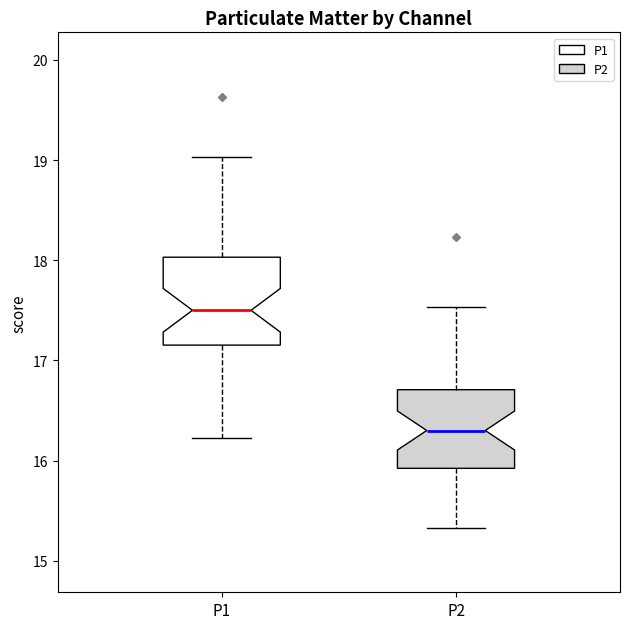

Reading left to right, transcribe this box plot: for each box, give where its median line is, the range the box spans, and where its two whiskers end, as read against the y-axis. The values are not printed on the chart, so give them approximately, as read against the axis.

P1: median 17.5, box 17.2 to 18.0, whiskers 16.2 to 19.0
P2: median 16.3, box 15.9 to 16.7, whiskers 15.3 to 17.5